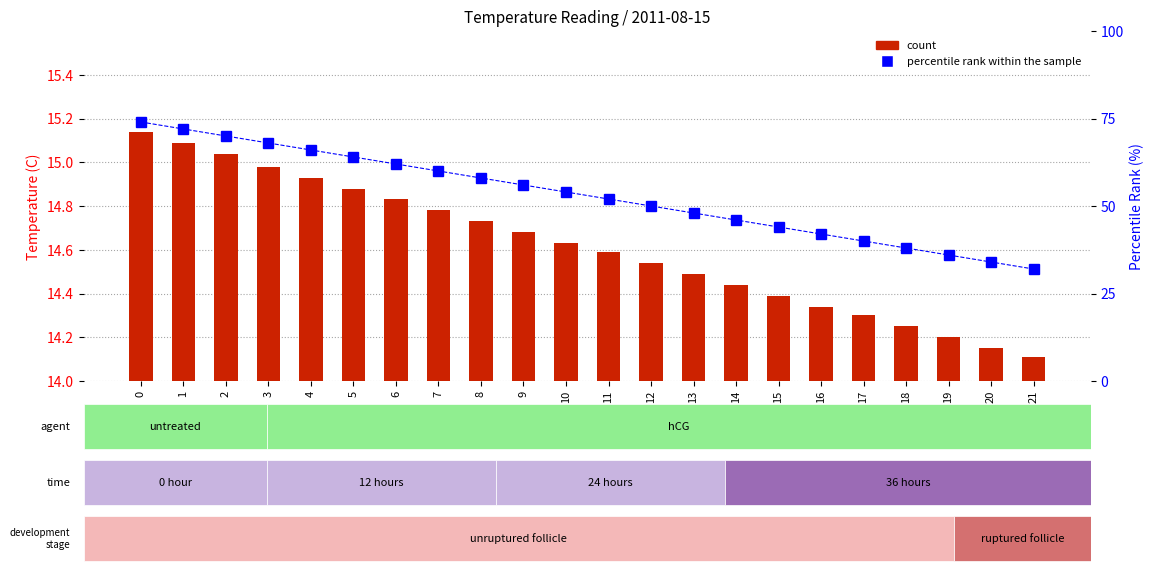

Which series has the largest total across all categories?

percentile rank within the sample